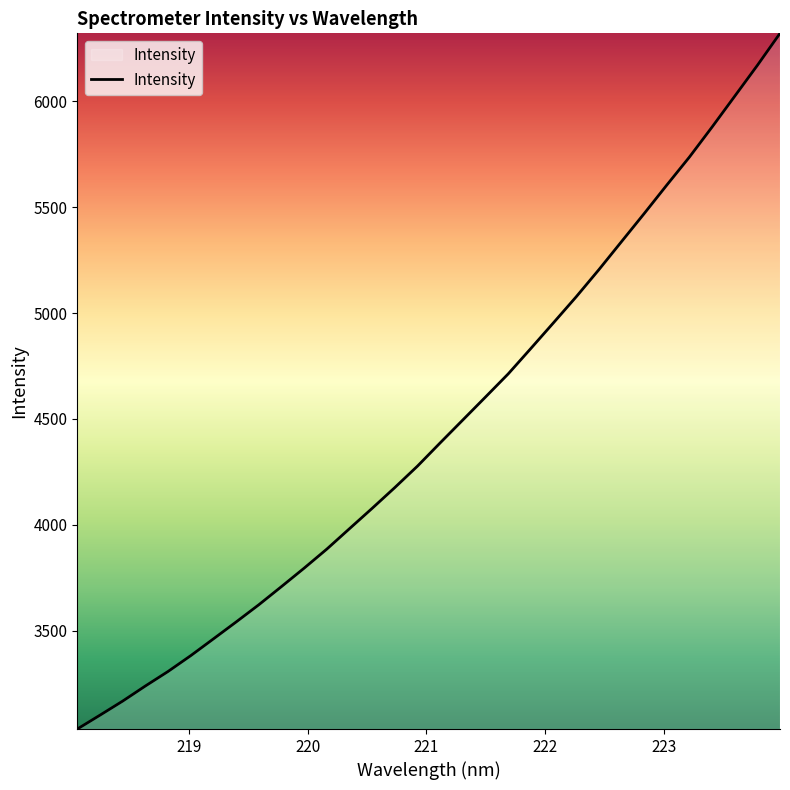

What is the minimum value shown in the chart?

3035.6